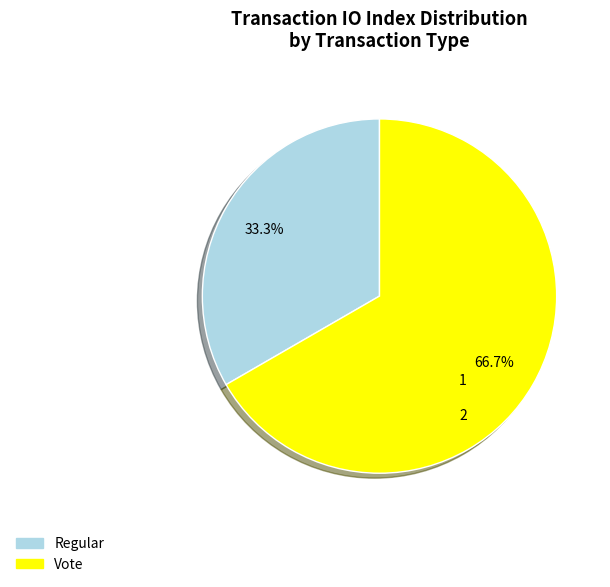

To the nearest percent, what portion does Regular represent?

33%